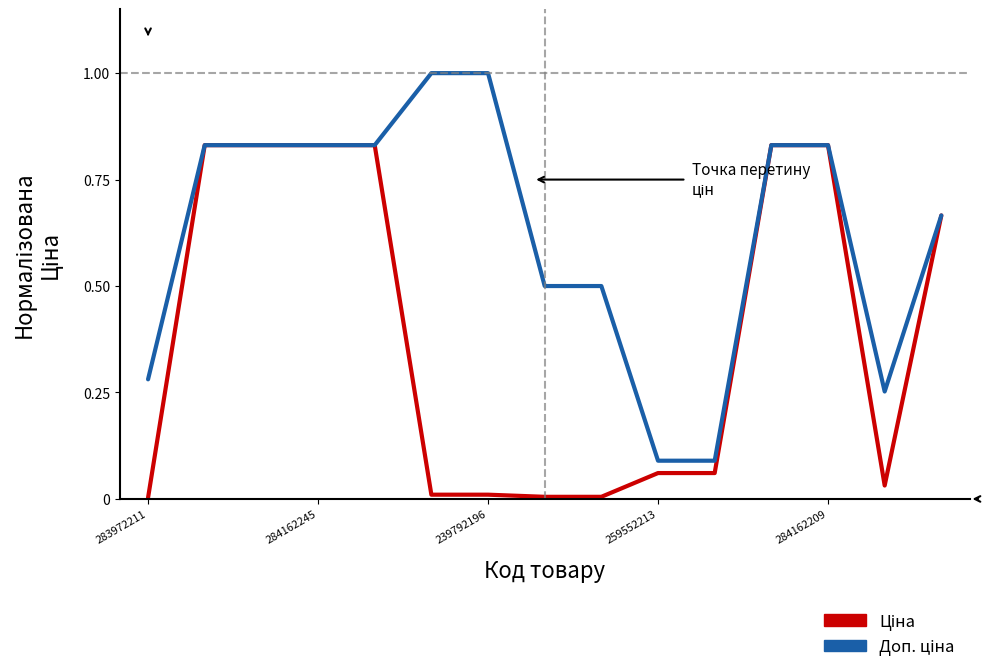

Does the chart display data point markers on the line(s)?

No